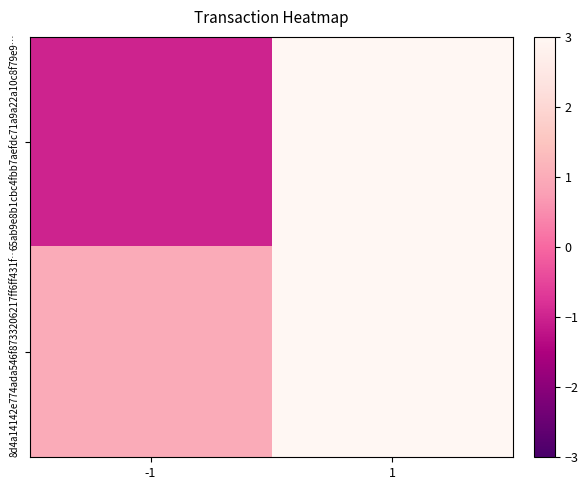

How many categories are shown in the chart?

2